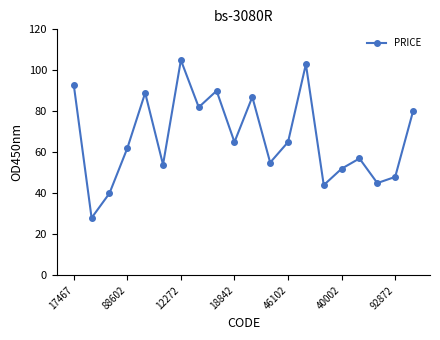

How many distinct data groups are displayed?

1